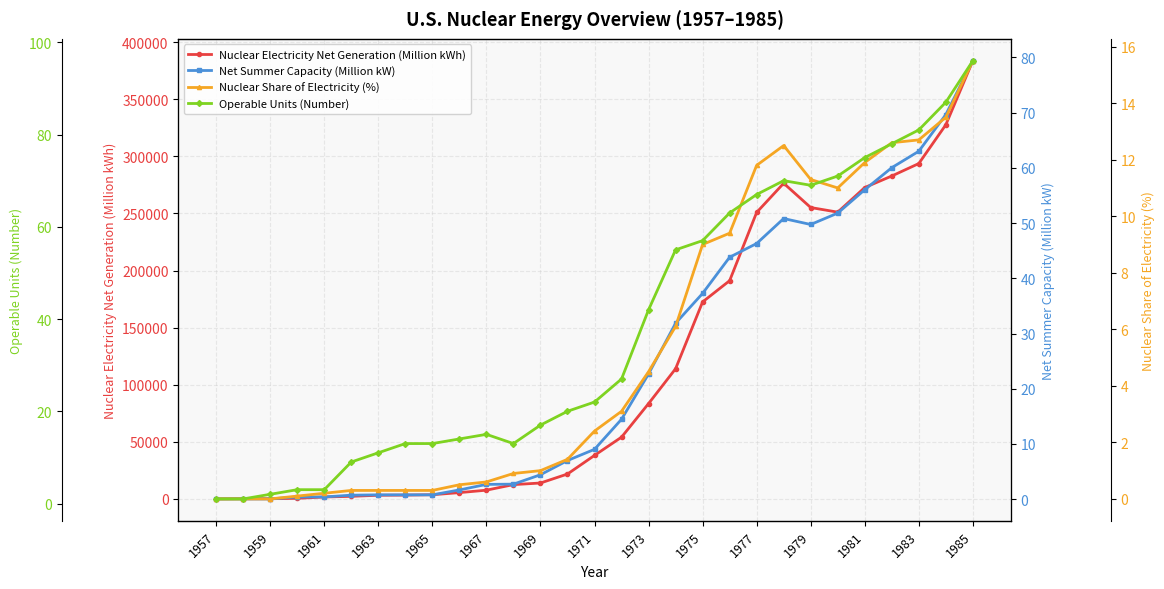

Reading right to left, extract all data points from this chart.

Nuclear Electricity Net Generation (Million kWh): 383691.0	327634.0	293677.0	282773.0	272674.0	251116.0	255155.0	276403.0	250883.0	191104.0	172505.0	113976.0	83479.0	54091.0	38105.0	21804.0	13928.0	12528.0	7655.0	5520.0	3657.0	3343.0	3212.0	2270.0	1692.0	518.0	188.0	165.0	10.0
Net Summer Capacity (Million kW): 79.4	69.7	63.0	60.0	56.0	51.8	49.7	50.8	46.3	43.8	37.3	31.9	22.7	14.5	9.0	7.0	4.4	2.7	2.7	1.7	0.8	0.8	0.8	0.7	0.4	0.4	0.1	0.1	0.1
Nuclear Share of Electricity (%): 15.5	13.5	12.7	12.6	11.9	11.0	11.3	12.5	11.8	9.4	9.0	6.1	4.5	3.1	2.4	1.4	1.0	0.9	0.6	0.5	0.3	0.3	0.3	0.3	0.2	0.1	0.0	0.0	0.0
Operable Units (Number): 96.0	87.0	81.0	78.0	75.0	71.0	69.0	70.0	67.0	63.0	57.0	55.0	42.0	27.0	22.0	20.0	17.0	13.0	15.0	14.0	13.0	13.0	11.0	9.0	3.0	3.0	2.0	1.0	1.0